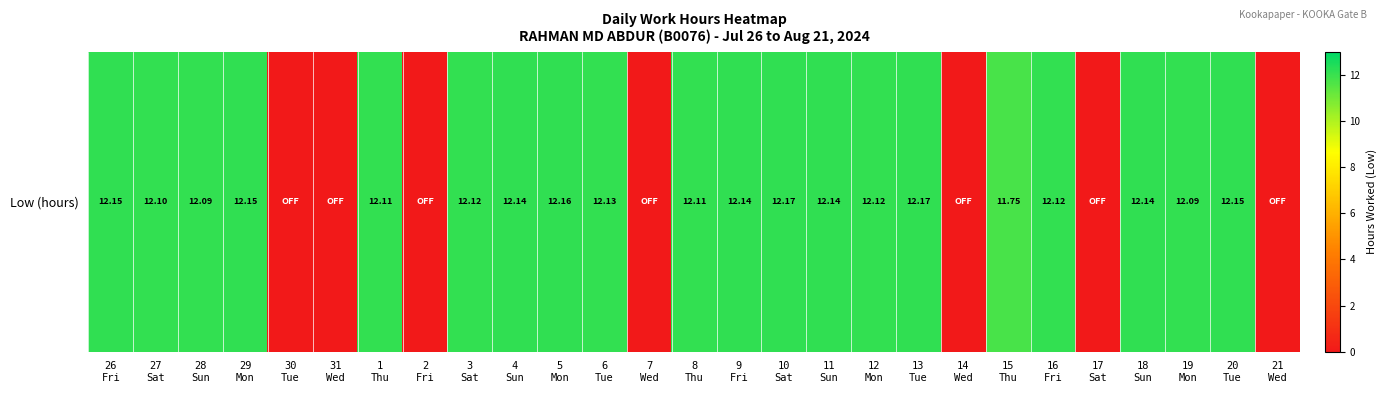

List the labels in order of value, largest first.

10
Sat, 13
Tue, 5
Mon, 26
Fri, 29
Mon, 20
Tue, 4
Sun, 9
Fri, 11
Sun, 18
Sun, 6
Tue, 3
Sat, 12
Mon, 16
Fri, 1
Thu, 8
Thu, 27
Sat, 28
Sun, 19
Mon, 15
Thu, 30
Tue, 31
Wed, 2
Fri, 7
Wed, 14
Wed, 17
Sat, 21
Wed